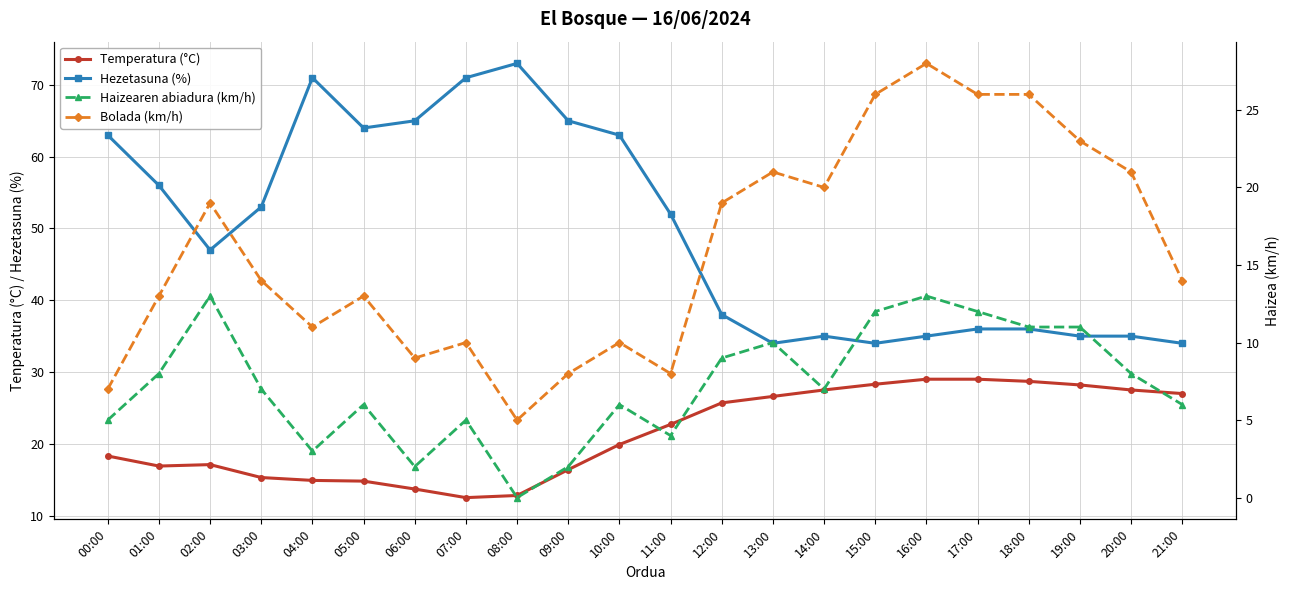

In Hezetasuna (%), how many points are higher than both neighbors (excluding endpoints)?

3